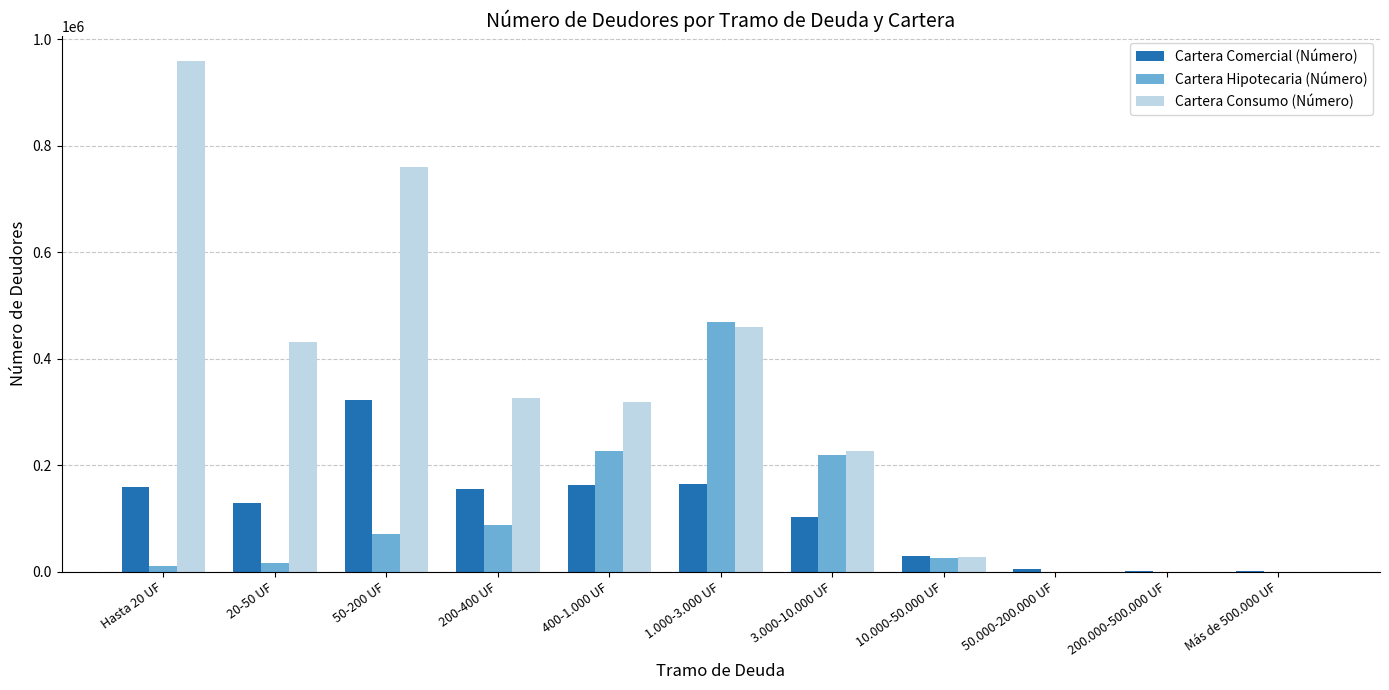

Are the bars grouped side by side (vs. stacked)?

Yes